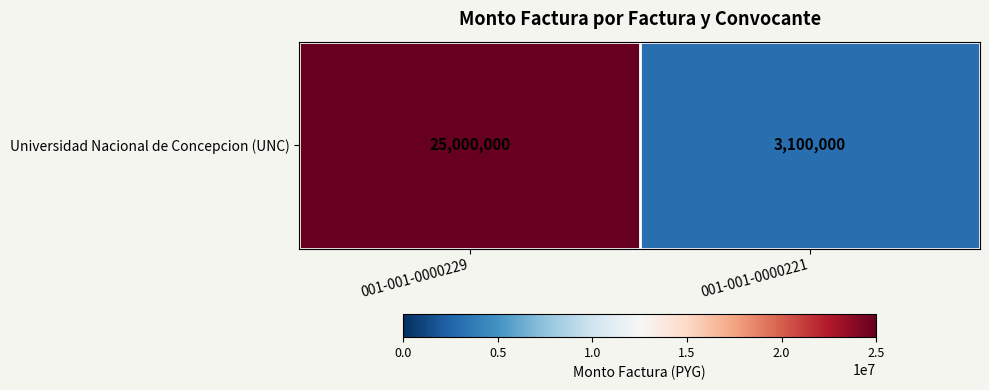

What is the difference between the values at 001-001-0000229 and 001-001-0000221?

21900000